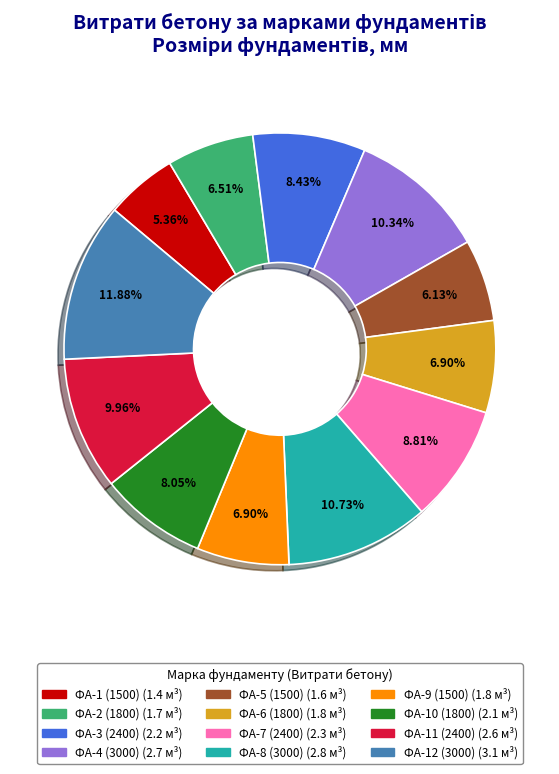

What percentage is NOT represented by ФА-8 (3000)?

89.3%